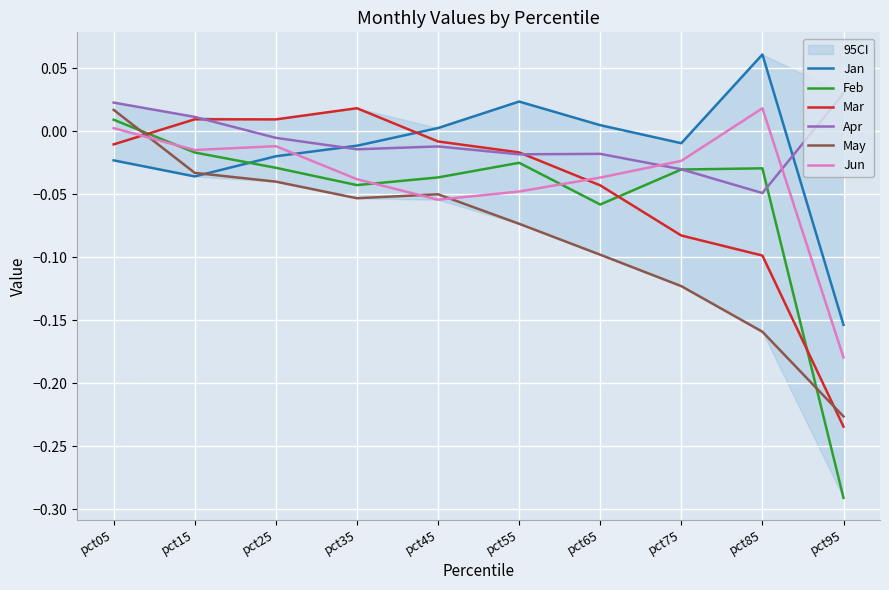

At which label does Apr reach its peak?

pct95